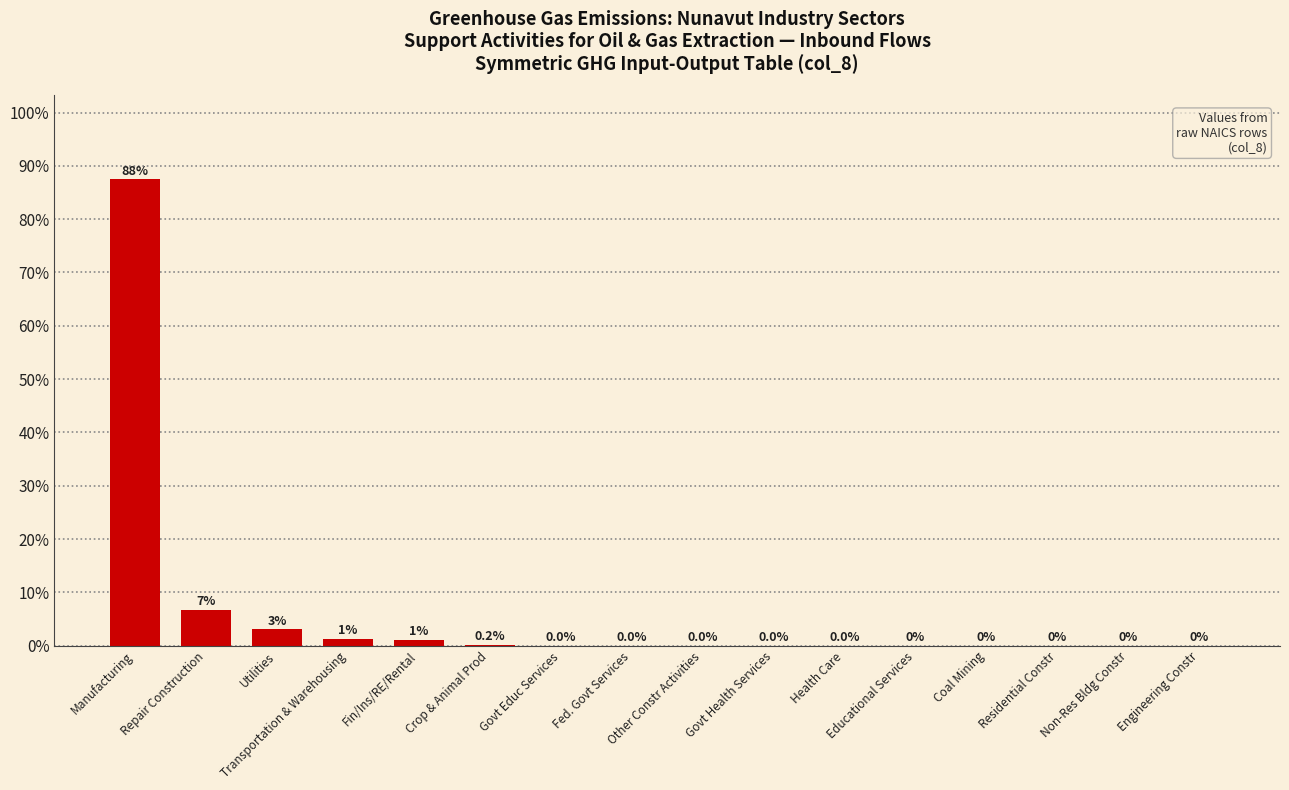

What is the greatest value displayed?

87.5